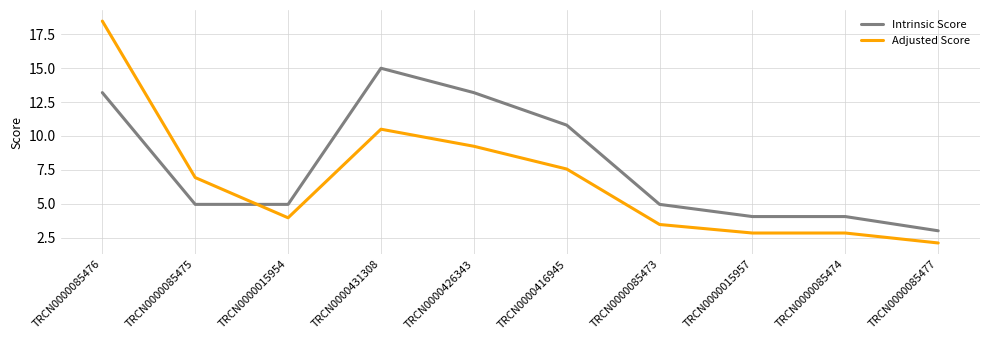

Which series changed the most between TRCN0000015957 and TRCN0000085477?

Intrinsic Score